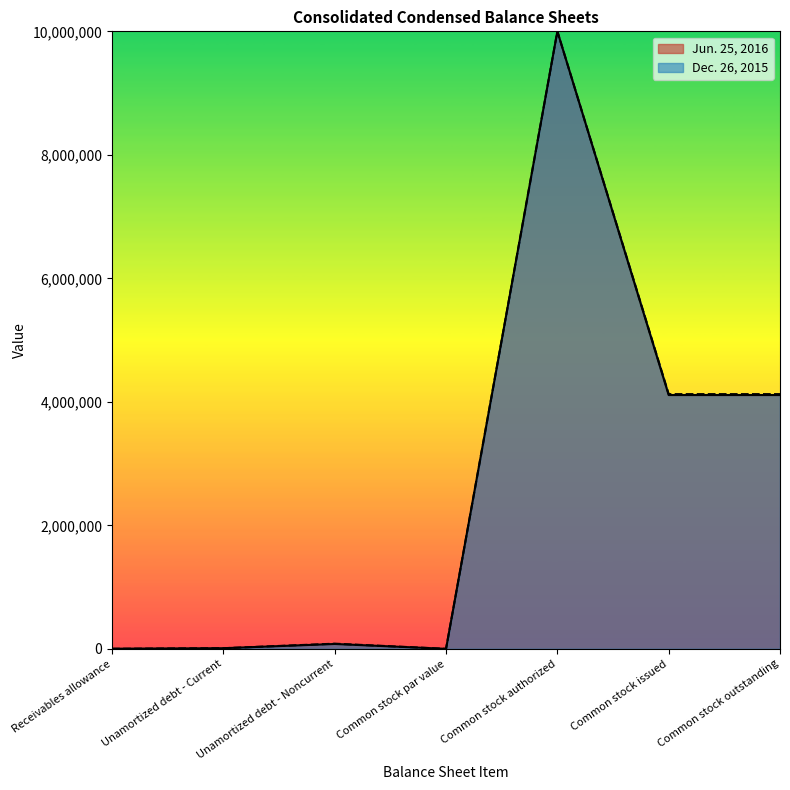

What is the maximum value shown in the chart?

10000000